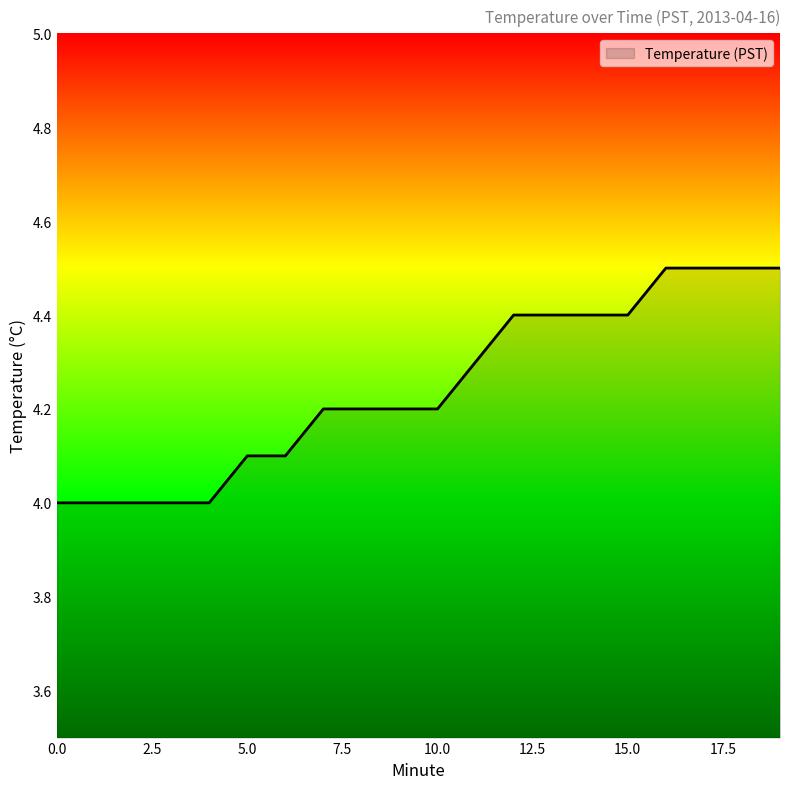

What is the minimum value shown in the chart?

4.0